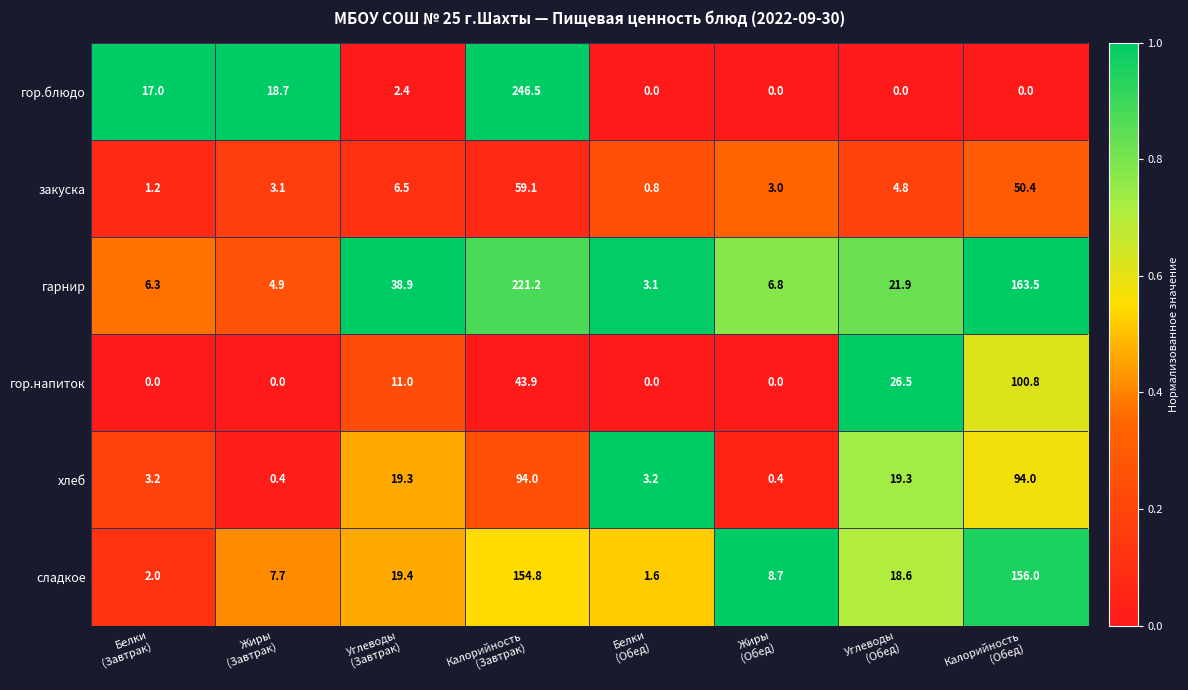

What is the total value across all series at Углеводы
(Завтрак)?

97.5